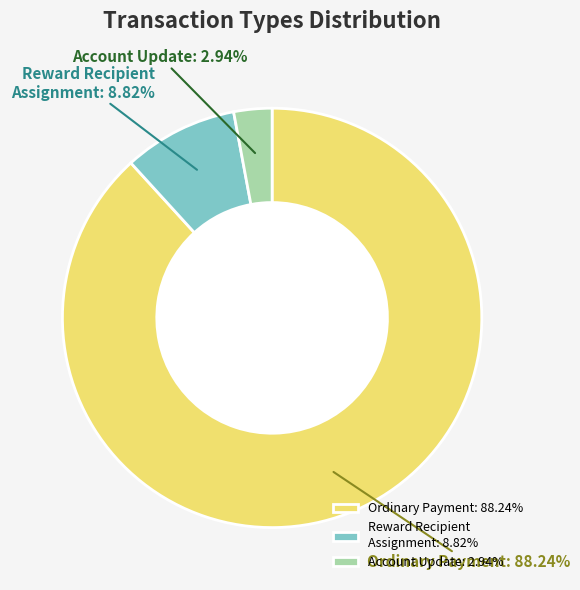

How many segments does this pie chart have?

3